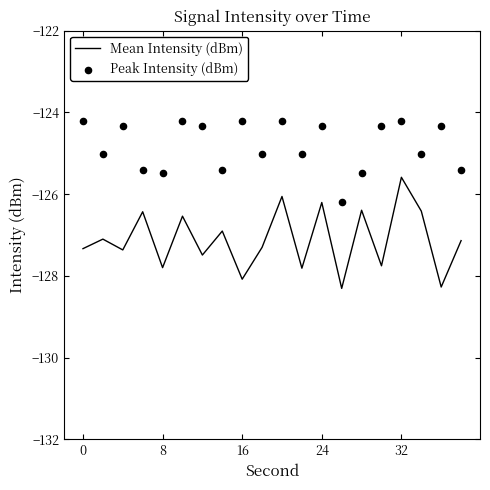

What are all the series names shown in the legend?

Mean Intensity (dBm), Peak Intensity (dBm)